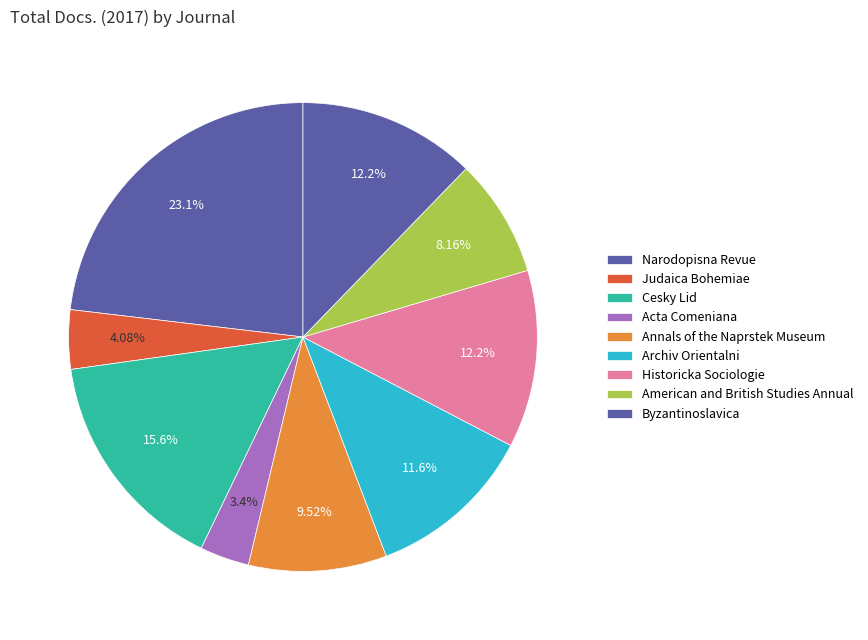

How many slices are in this pie chart?

9